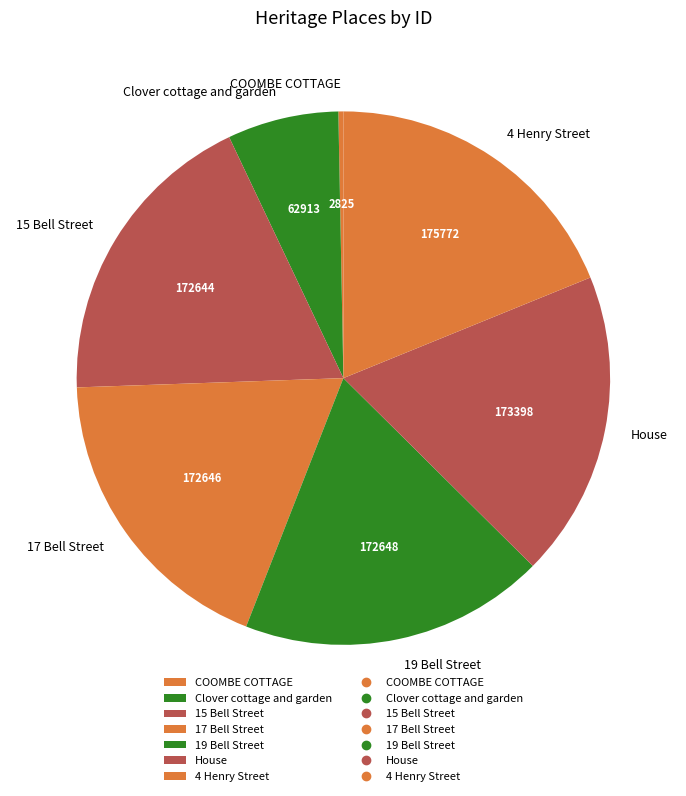

Which category has the smallest portion of the pie?

COOMBE COTTAGE